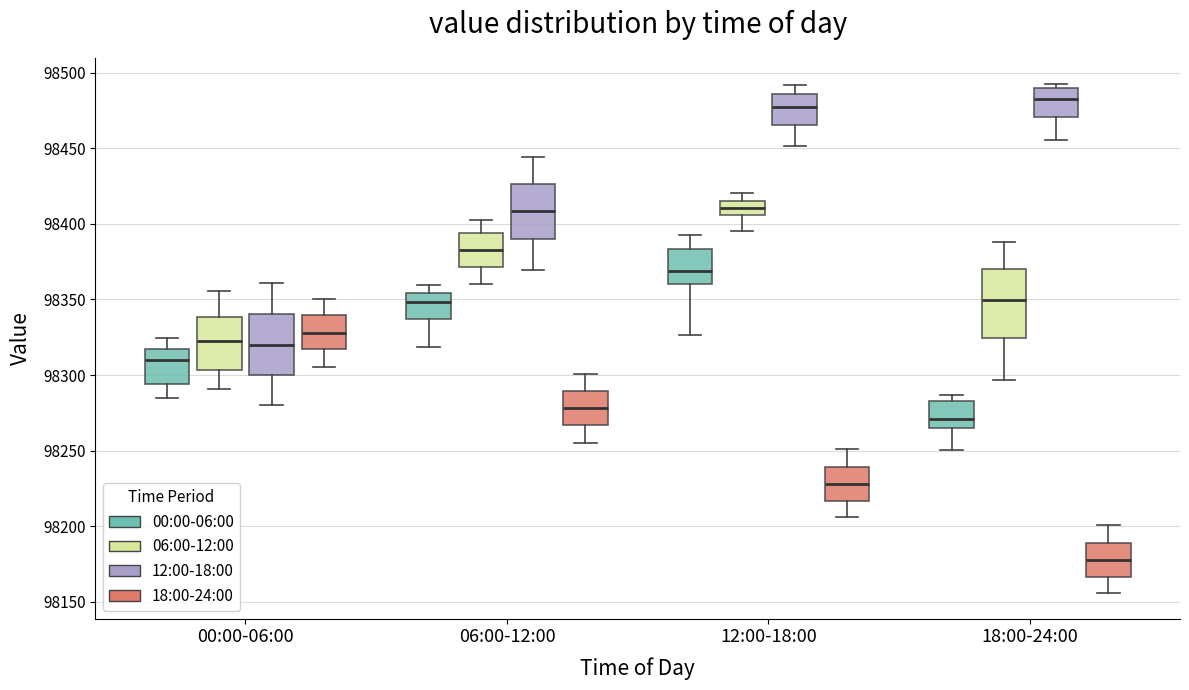

Where does the median line of the box for 18:00-24:00 (12:00-18:00) sit on the y-axis? The values are not printed on the chart, so give them approximately, as read against the axis.

98480